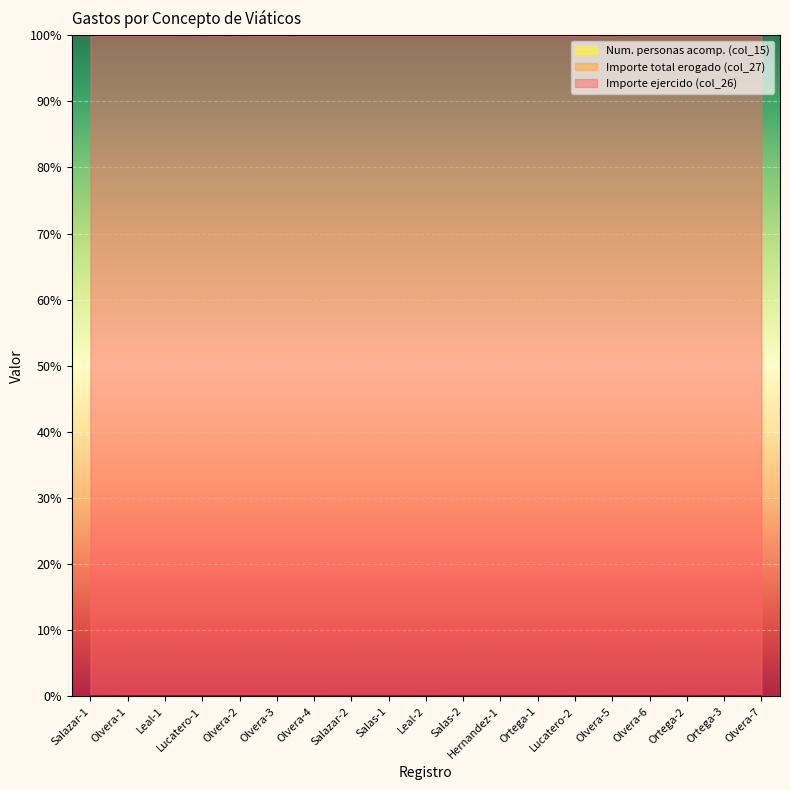

In Importe total erogado (col_27), how many points are lower than both neighbors (excluding endpoints)?

4